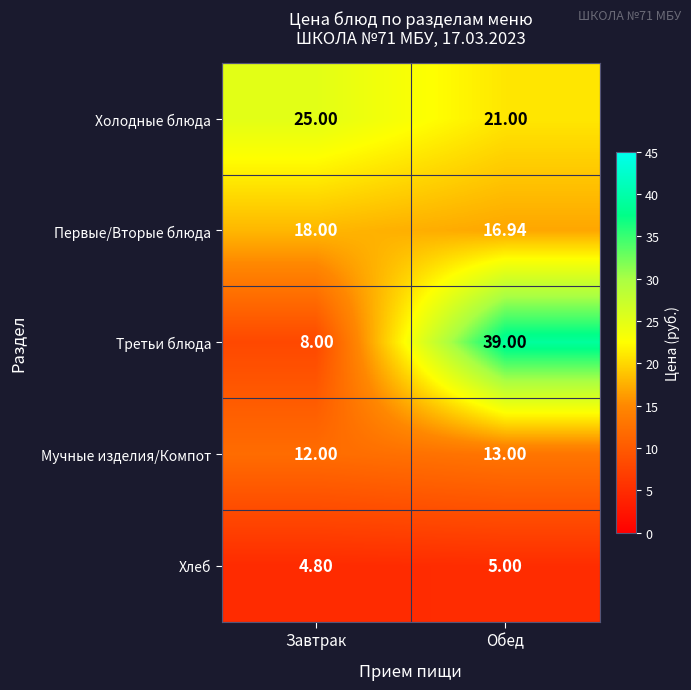

At which label does Холодные блюда reach its peak?

Завтрак